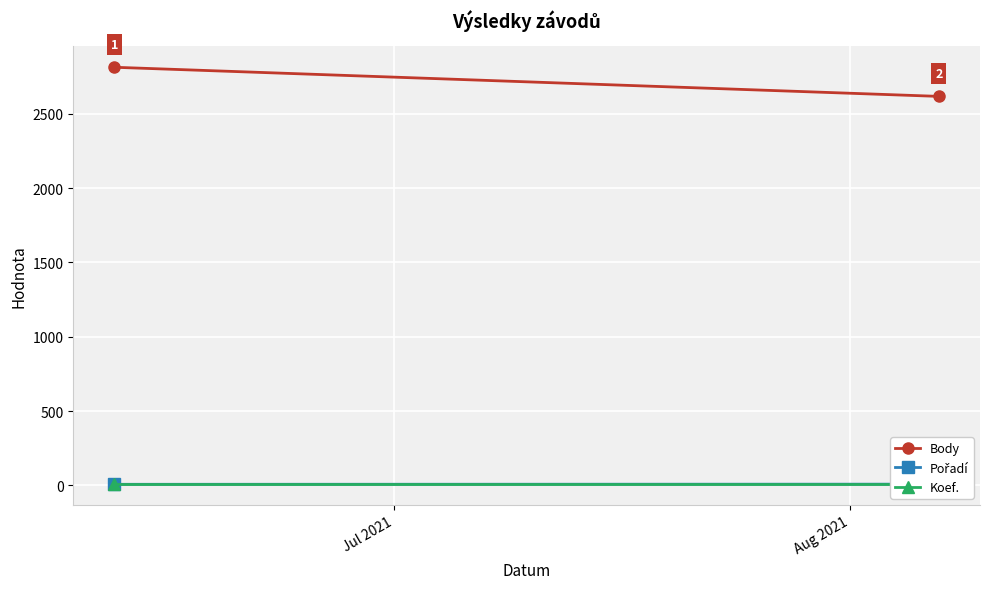

Which series changed the most between Jul 2021 and Aug 2021?

Body